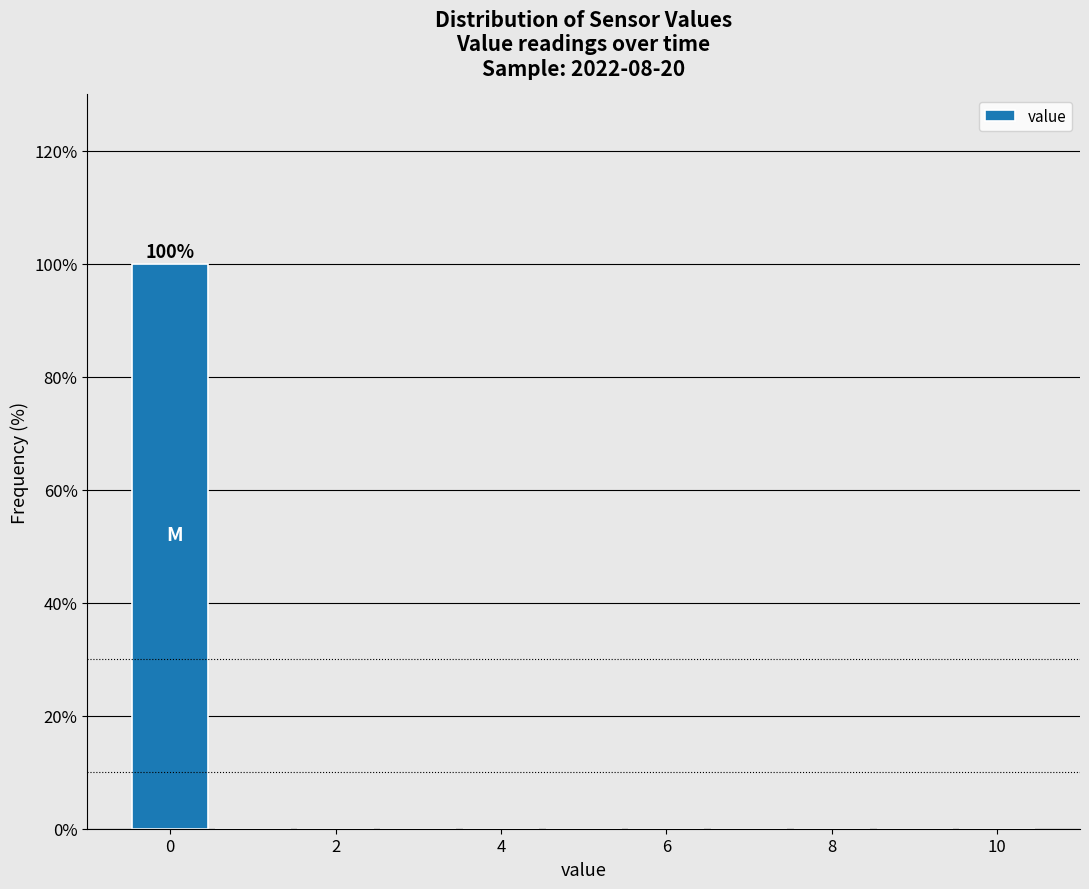

Which range on the x-axis has the tallest bar?

-0.5 to 0.5